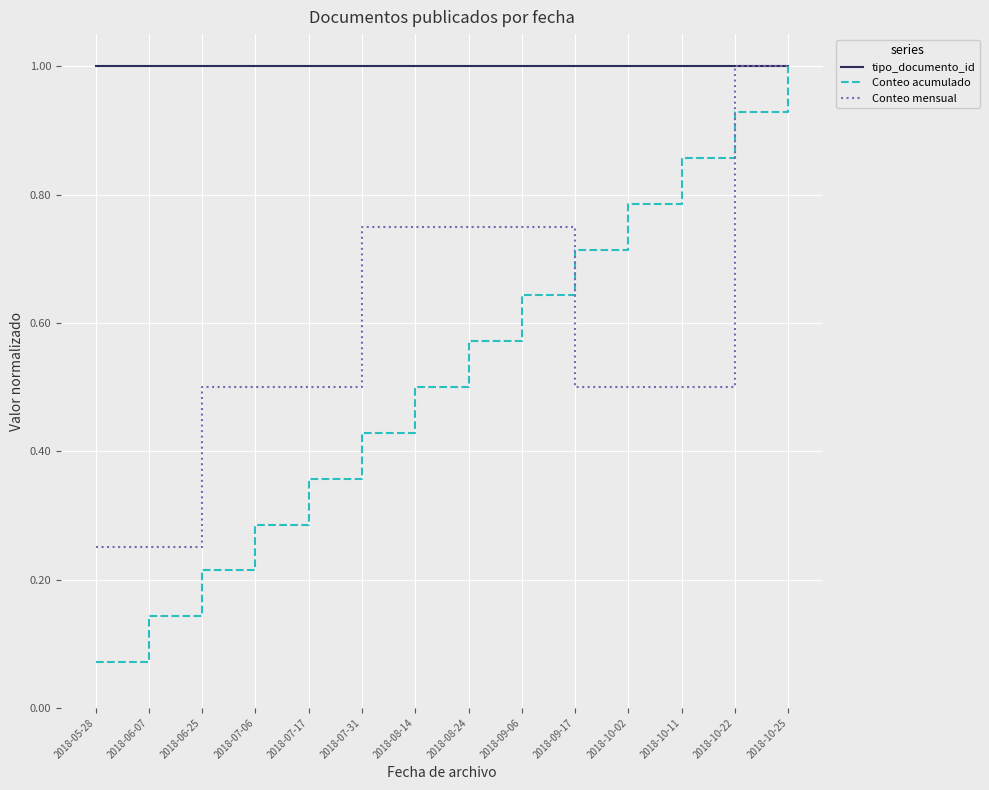

Rank the series by their average value, from highest to lowest.

tipo_documento_id, Conteo mensual, Conteo acumulado